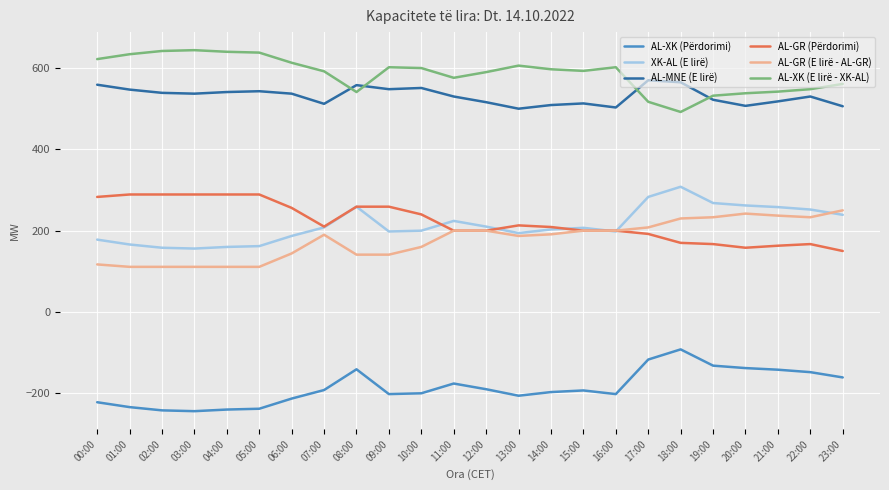

True or false: AL-XK (Përdorimi) and AL-XK (E lirë - XK-AL) intersect in this chart.

False